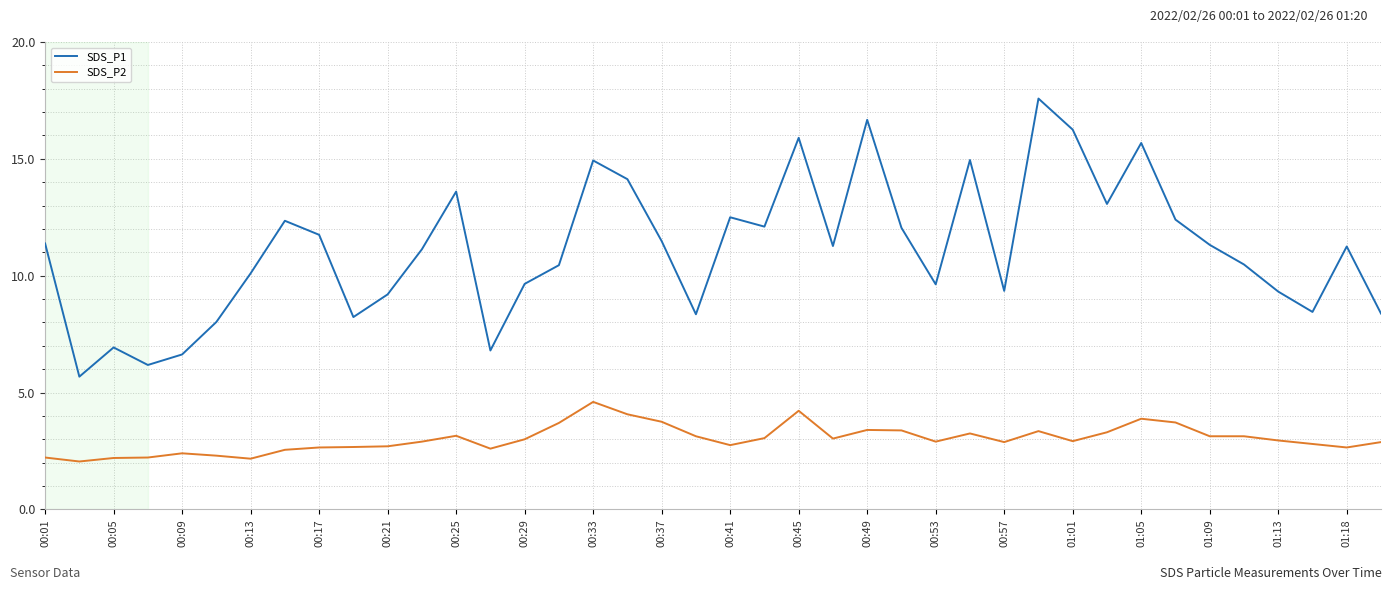

Which series has the largest range (max minus min)?

SDS_P1